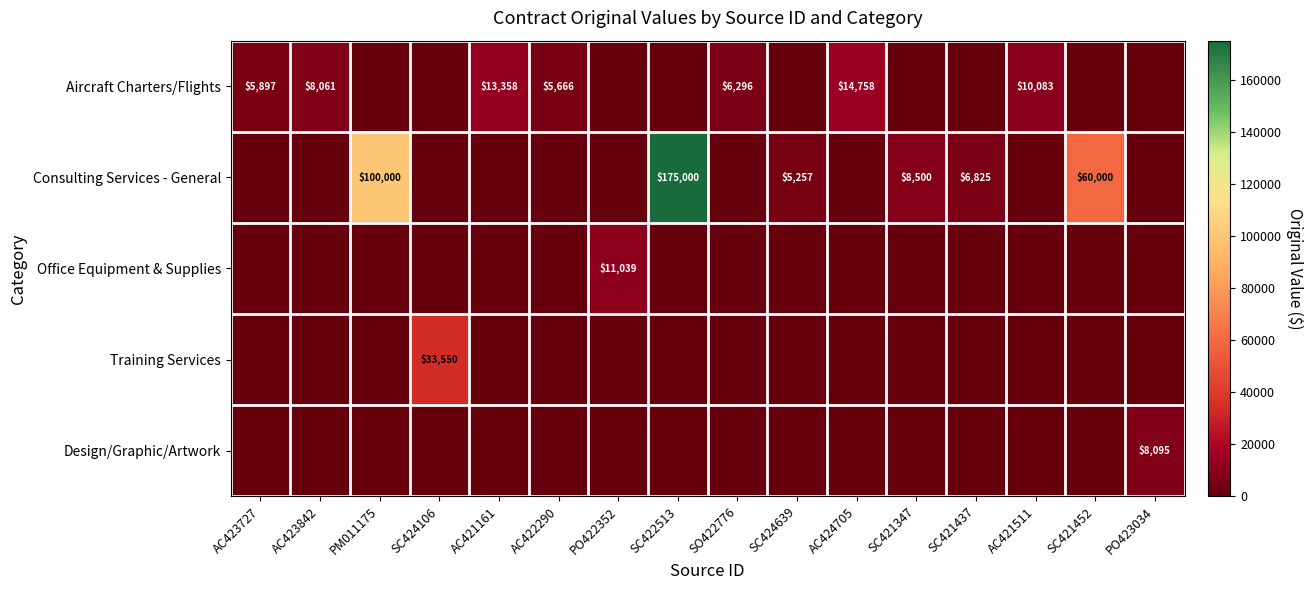

The value of Consulting Services - General at SC421452 is 81807. True or false?

False